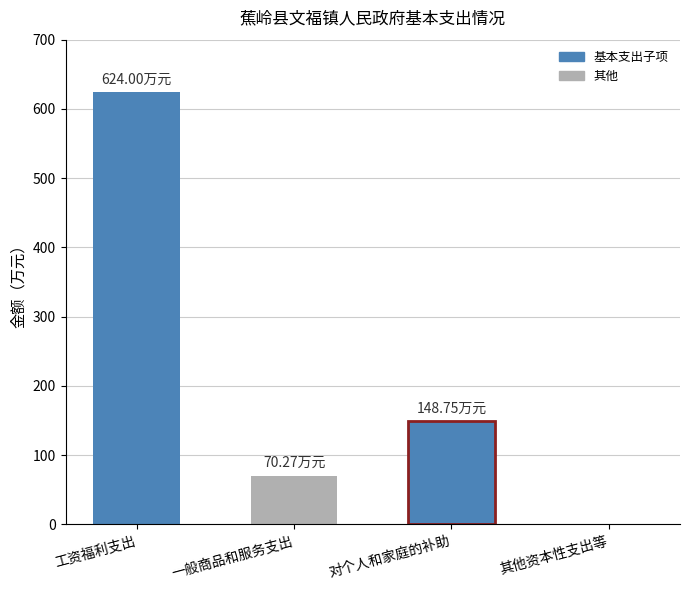

The chart shows a value of 37.8 at 一般商品和服务支出. True or false?

False